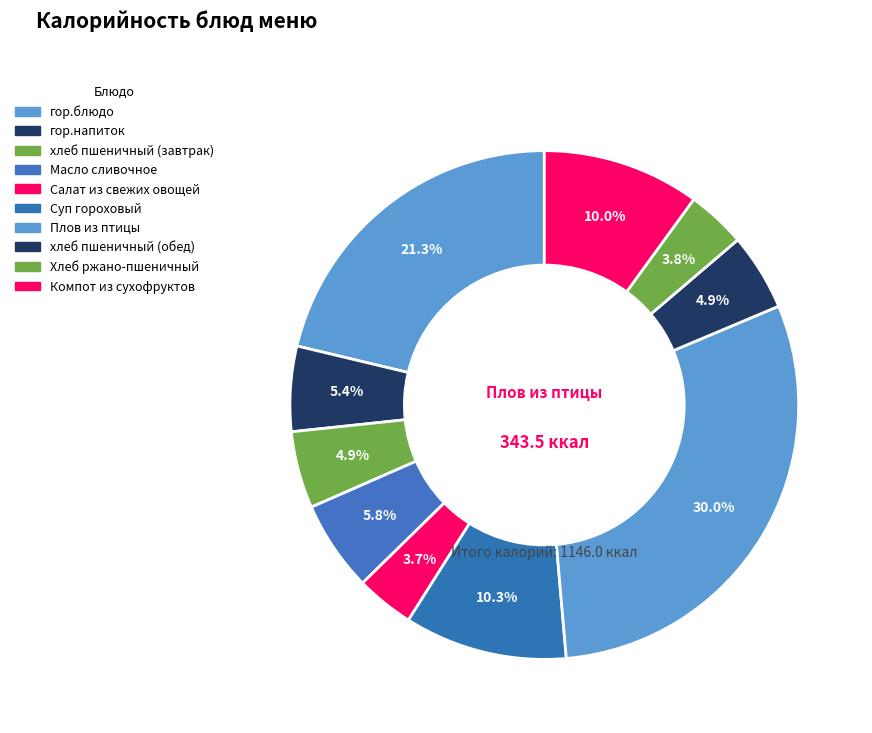

Count the number of slices in the pie.

10